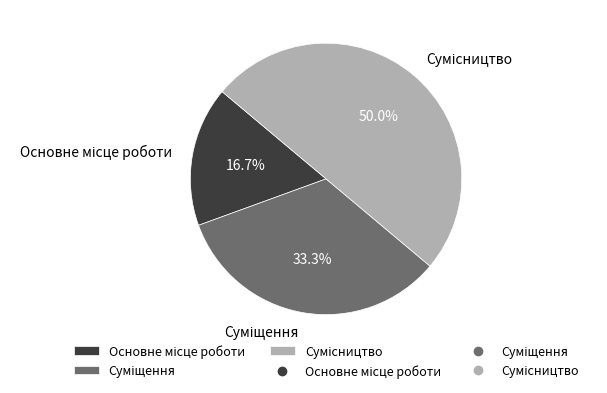

What is the smallest slice in the pie chart?

Основне місце роботи